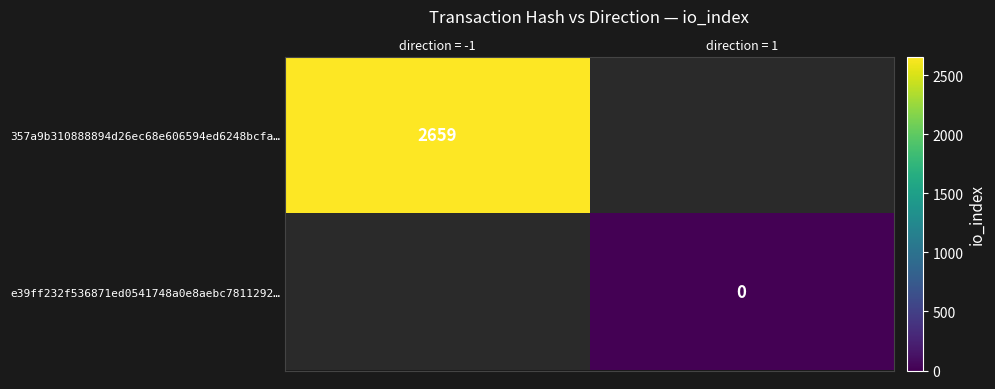

Is it true that 357a9b310888894d26ec68e606594ed6248bcfa… equals 2659 at direction = -1?

True